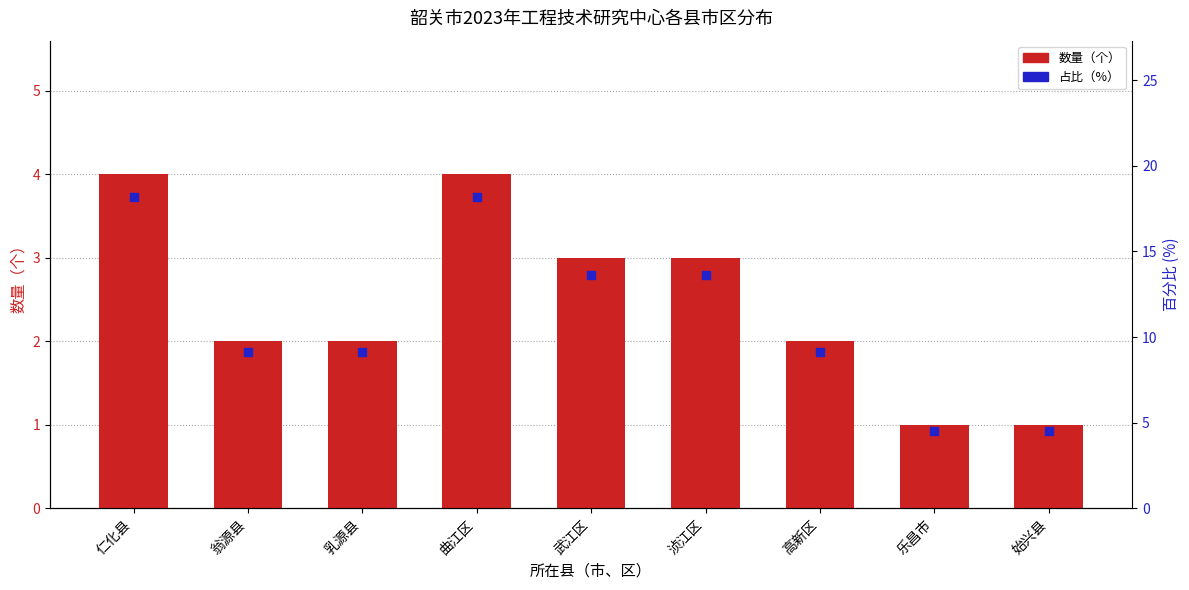

Which series reaches the minimum Y coordinate?

数量